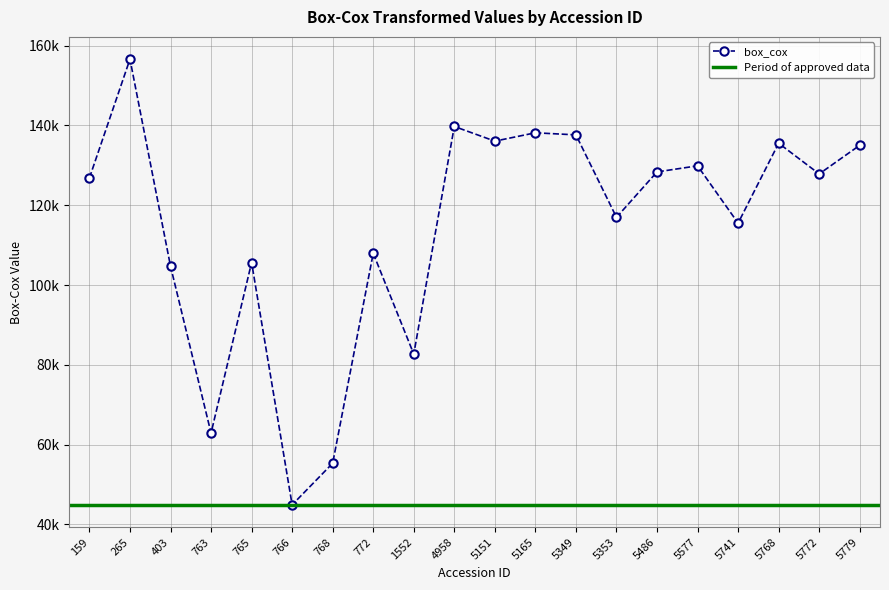

What is the approximate value at 403?

104722.3